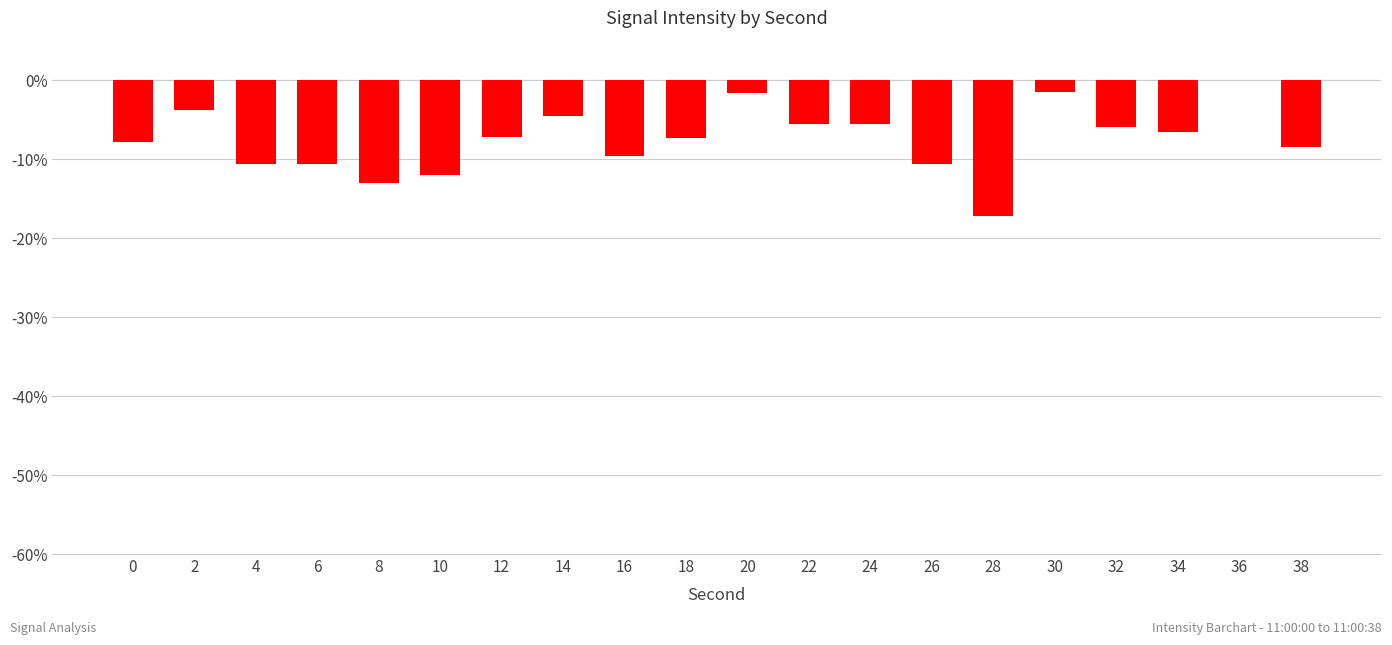

The chart shows a value of -3.0 at 4. True or false?

False